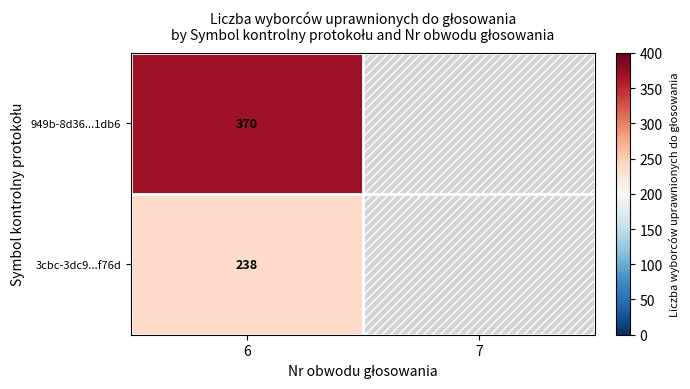

What is the difference between the highest and lowest values at 6?

132